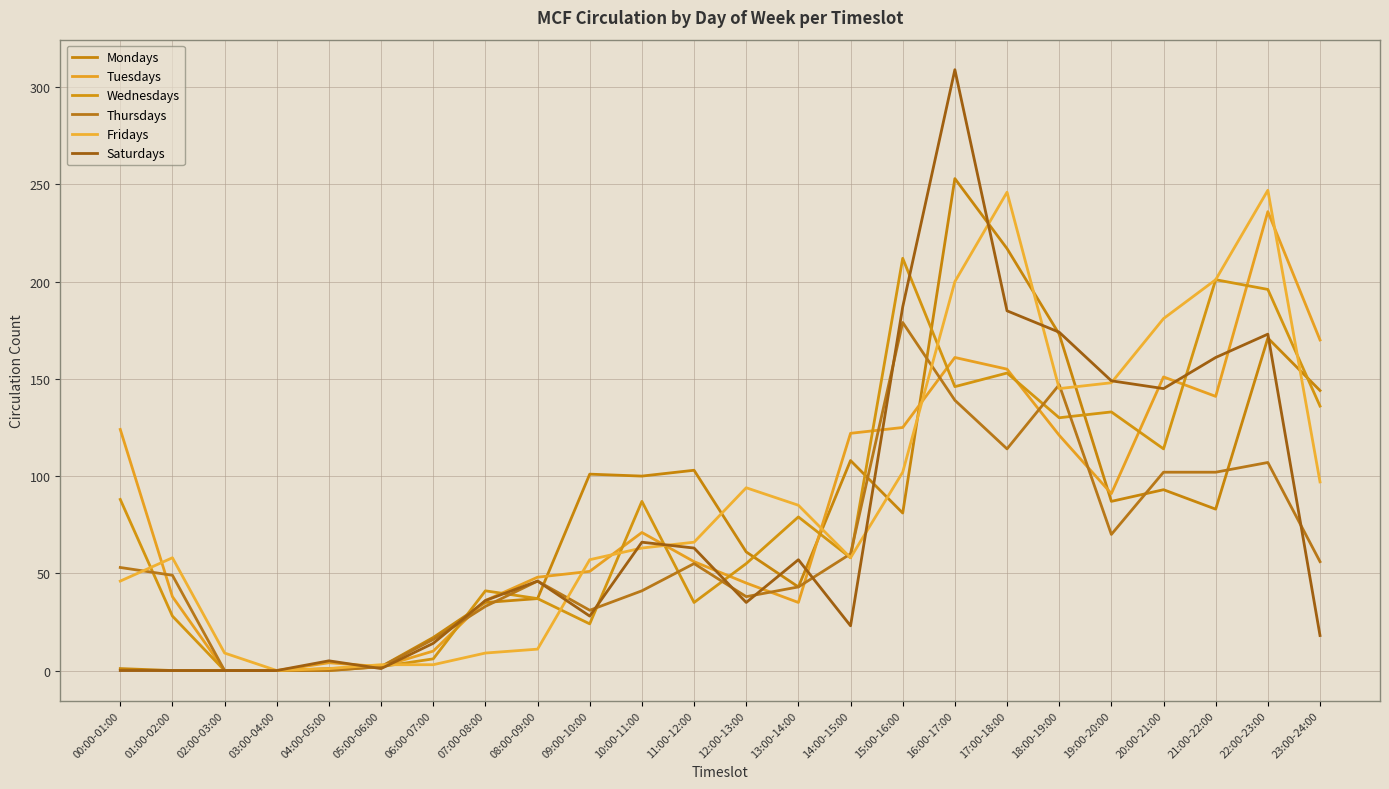

How many lines are shown in the chart?

6